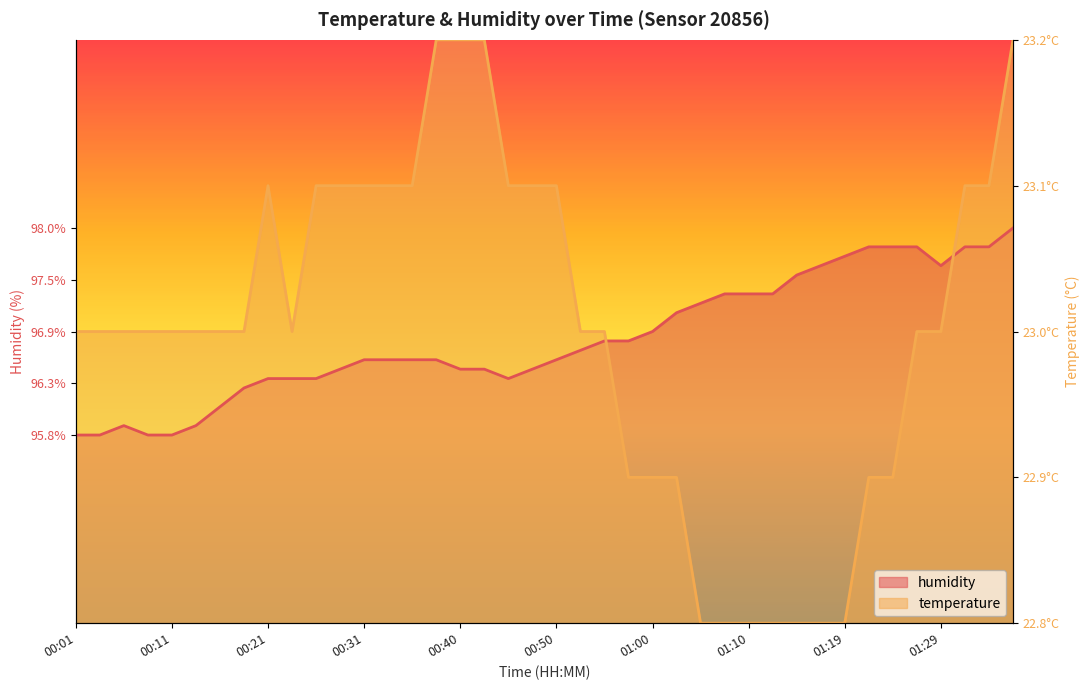

Is it true that temperature equals 161.2 at 00:33?

False